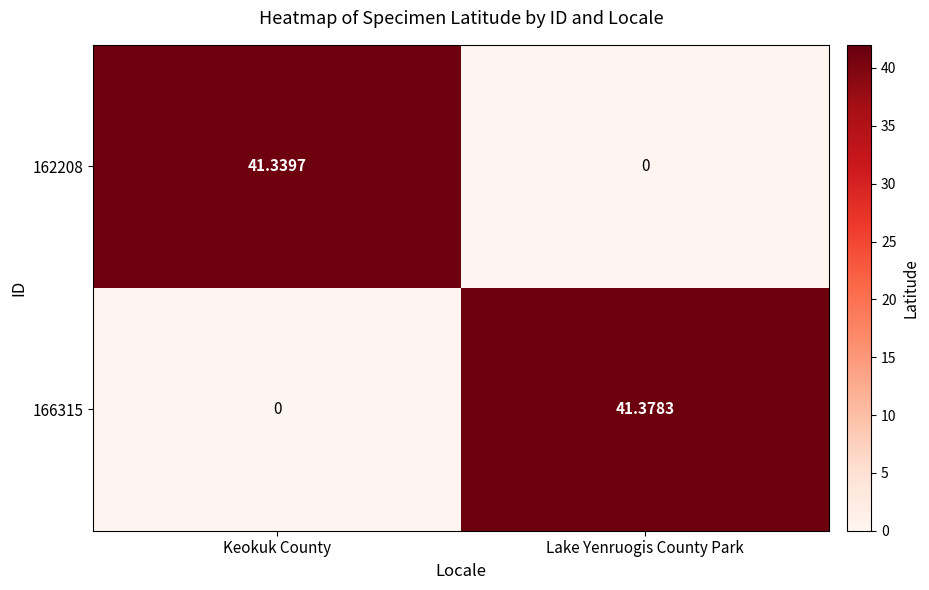

Rank the series by their maximum value, from highest to lowest.

166315, 162208